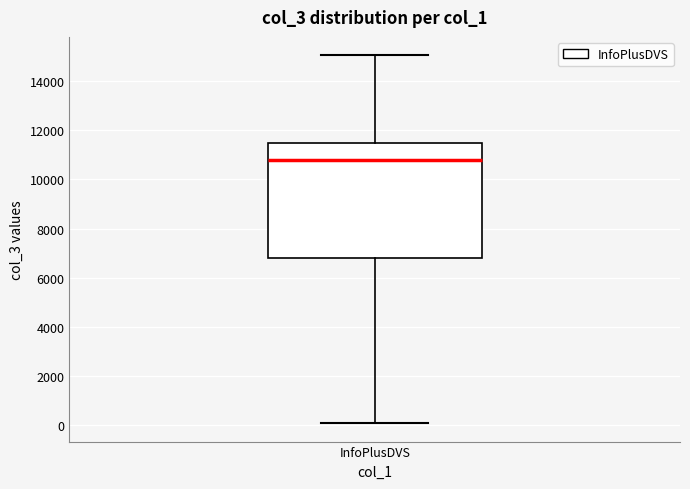

Where does the median line of the box for InfoPlusDVS sit on the y-axis? The values are not printed on the chart, so give them approximately, as read against the axis.

10800